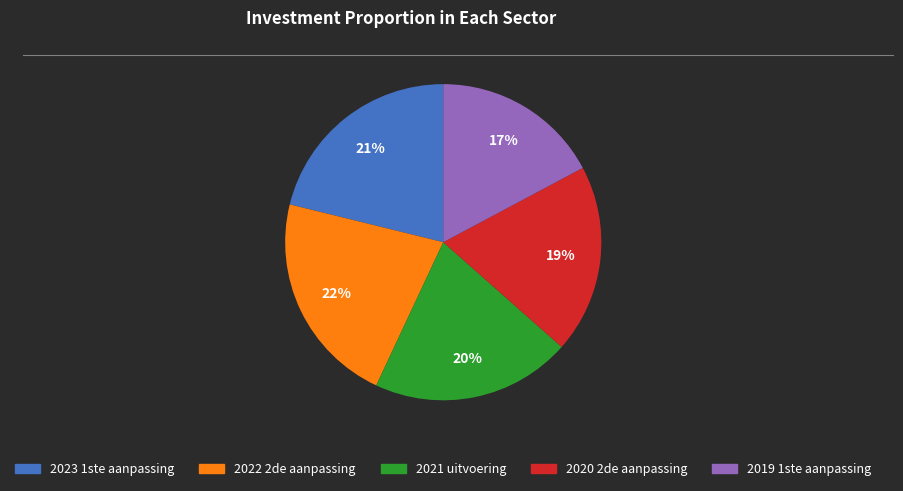

To the nearest percent, what is the difference between the largest and smallest slice percentages?

5%